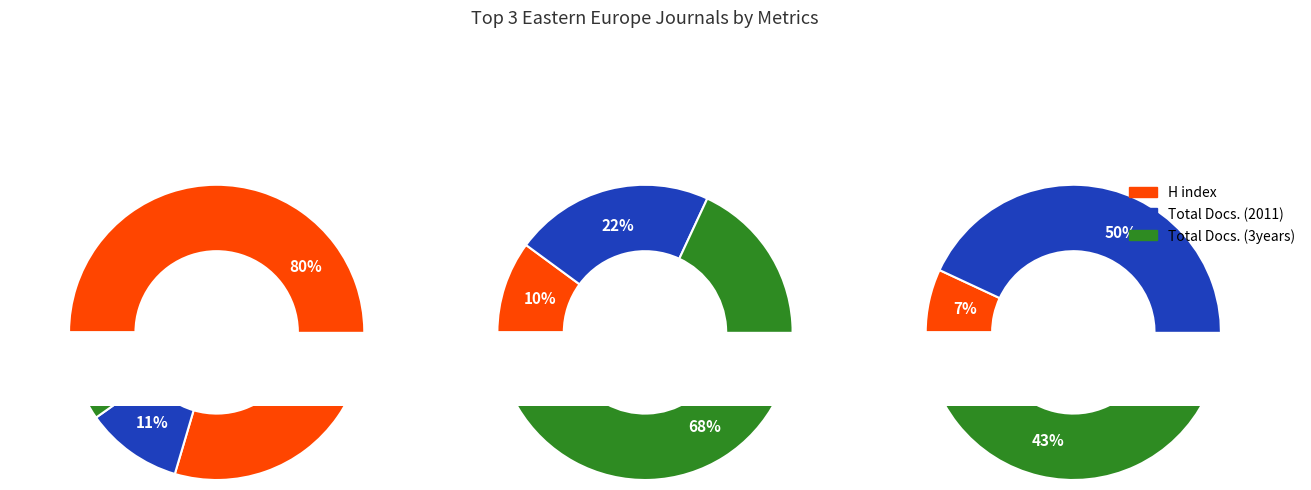

What is the spread (max minus min) of values at Foresight and STI Governance?

164